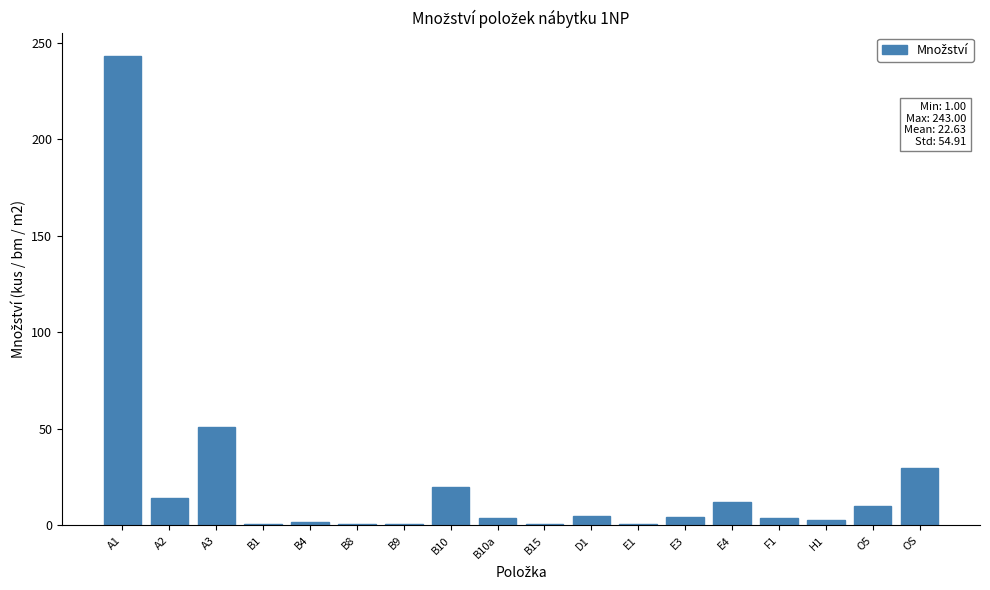

What is the sum of all values?

407.4